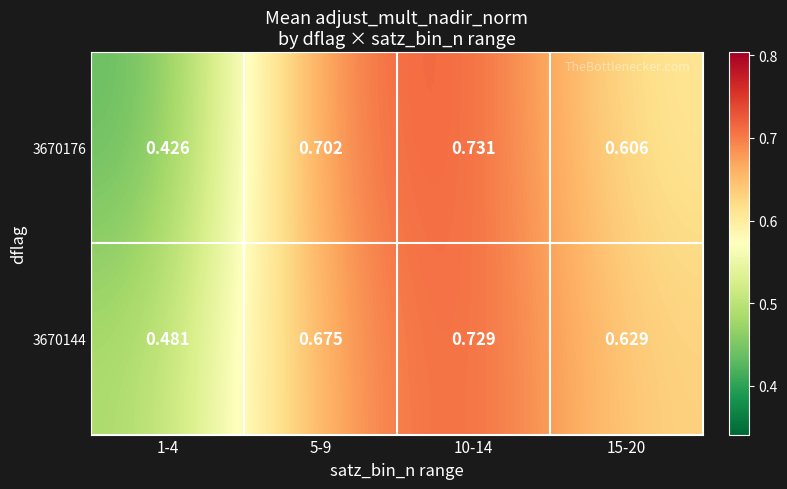

Is the value of 3670176 at 15-20 greater than the value of 3670144 at 1-4?

Yes